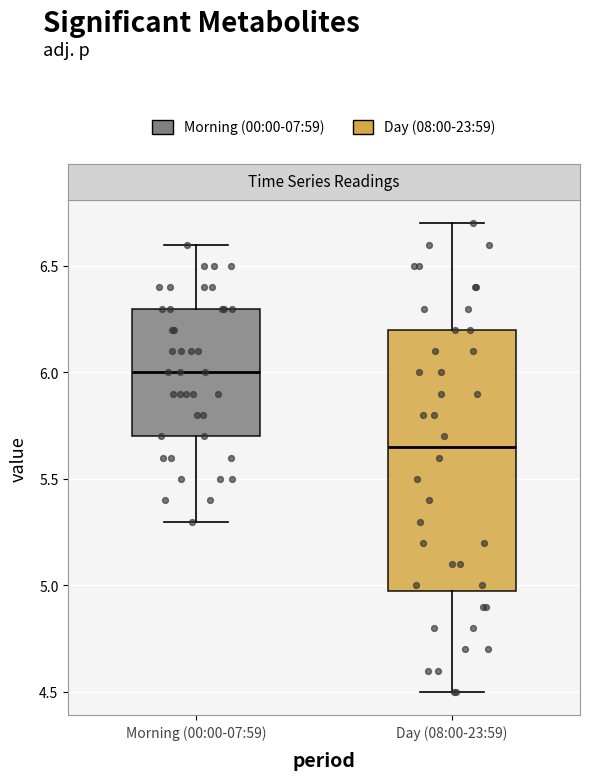

Which box is the tallest, from its lower edge to its upper edge?

Day (08:00-23:59)